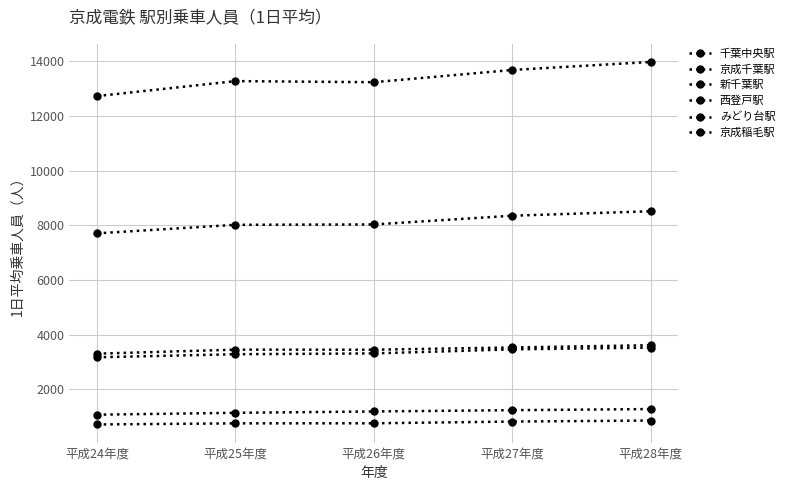

How many lines are shown in the chart?

6